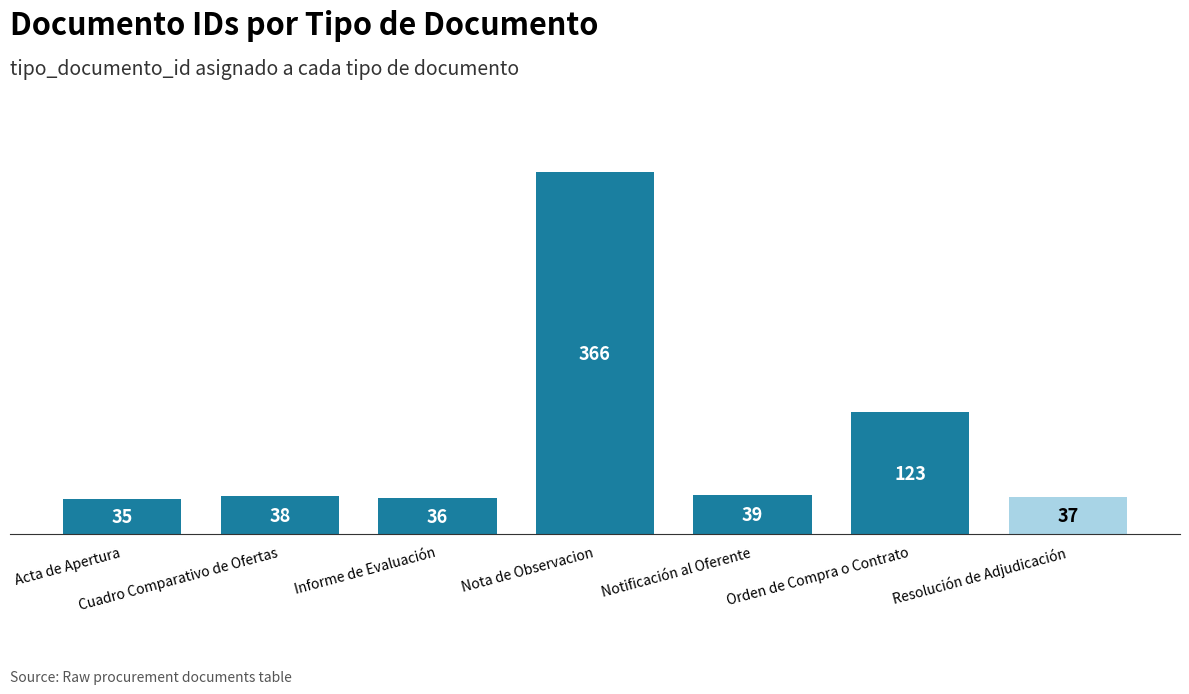

Reading left to right, extract all data points from this chart.

Acta de Apertura=35	Cuadro Comparativo de Ofertas=38	Informe de Evaluación=36	Nota de Observacion=366	Notificación al Oferente=39	Orden de Compra o Contrato=123	Resolución de Adjudicación=37